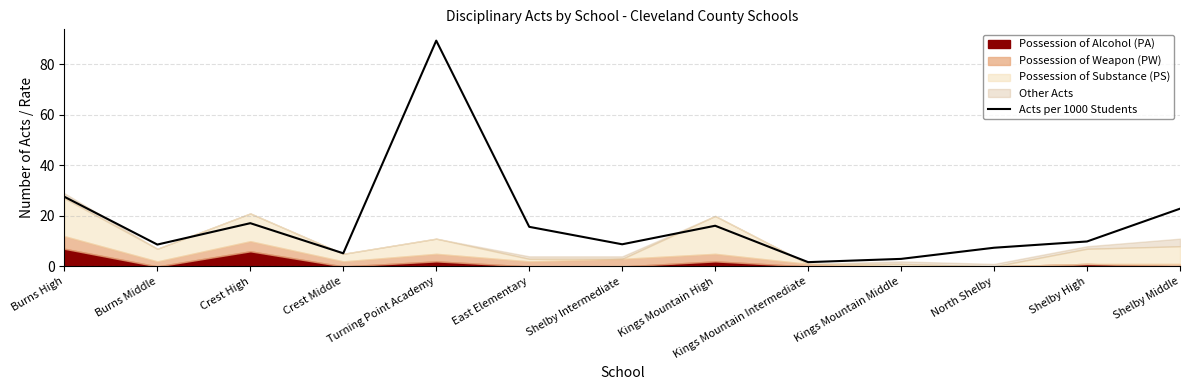

What is the greatest value displayed?

89.4